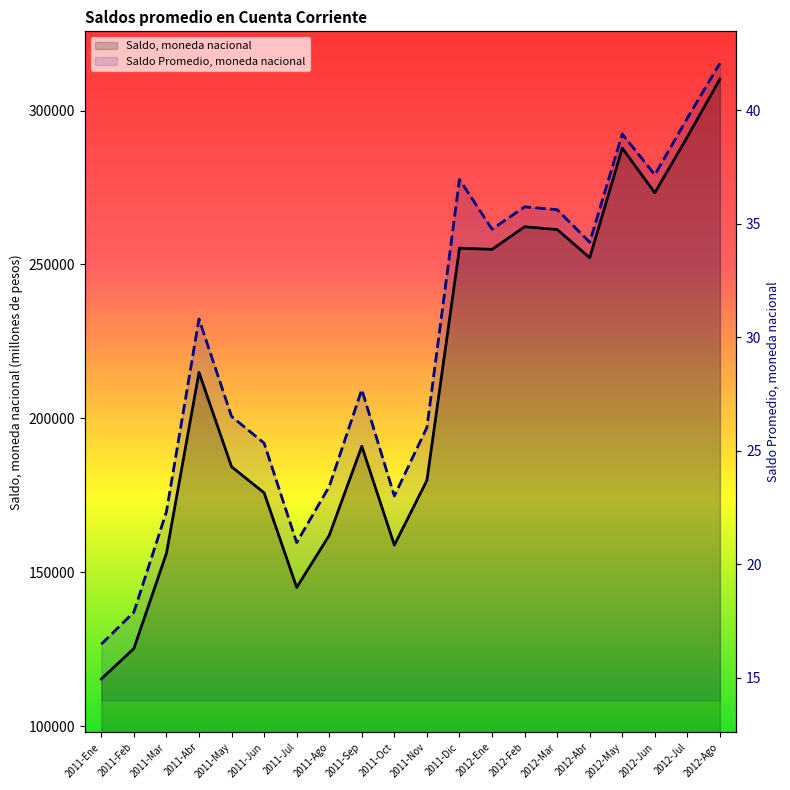

Which series has the largest total across all categories?

Saldo, moneda nacional